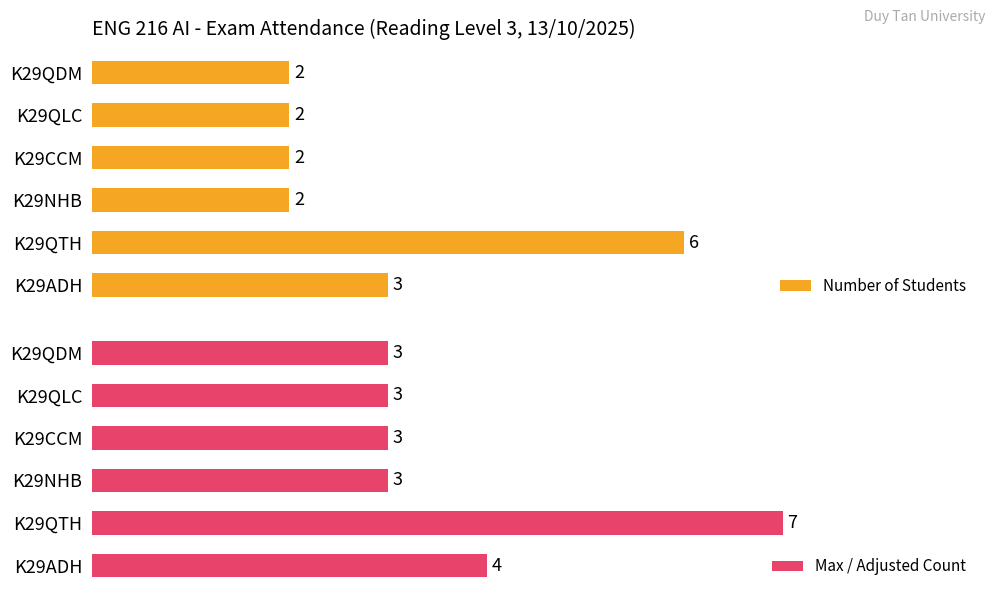

Reading left to right, what are all the values shown in this chart?

Number of Students: 3	6	2	2	2	2
Max / Adjusted Count: 4	7	3	3	3	3